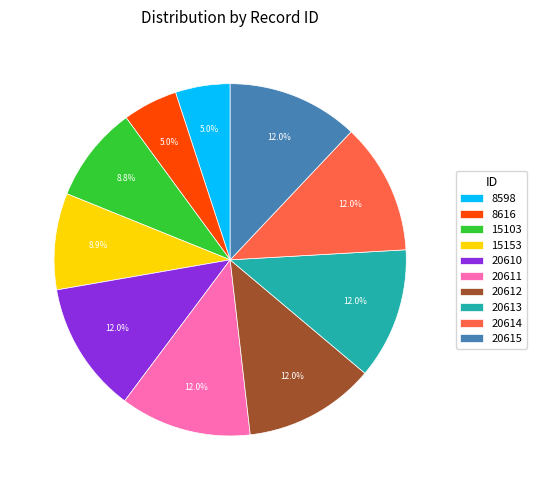

Do 20615 and 20614 together represent more than half of the pie?

No